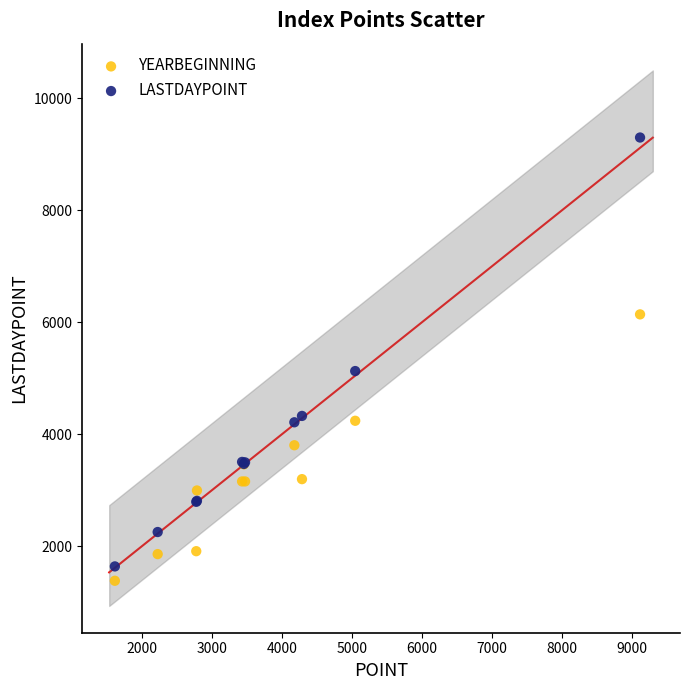

Which series reaches the maximum Y coordinate?

LASTDAYPOINT